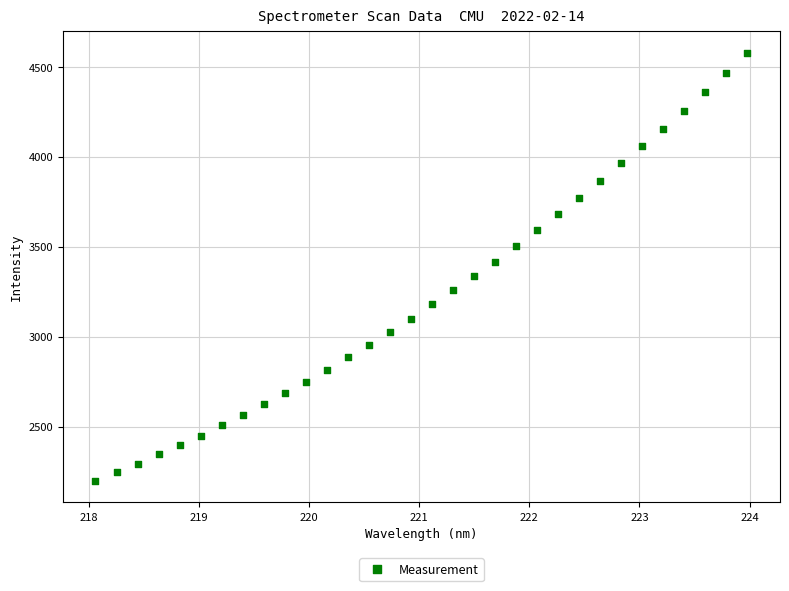

What is the range of Y values (max minus min)?

2379.1